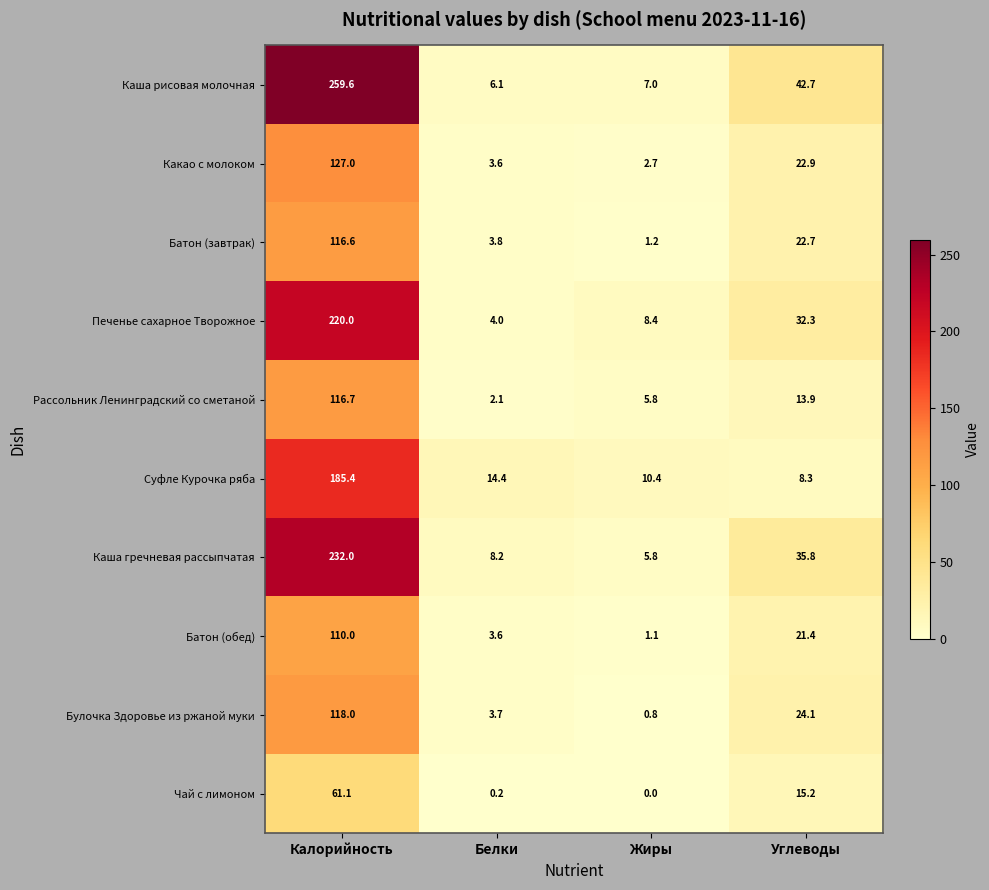

What is the total value across all series at Жиры?

43.2